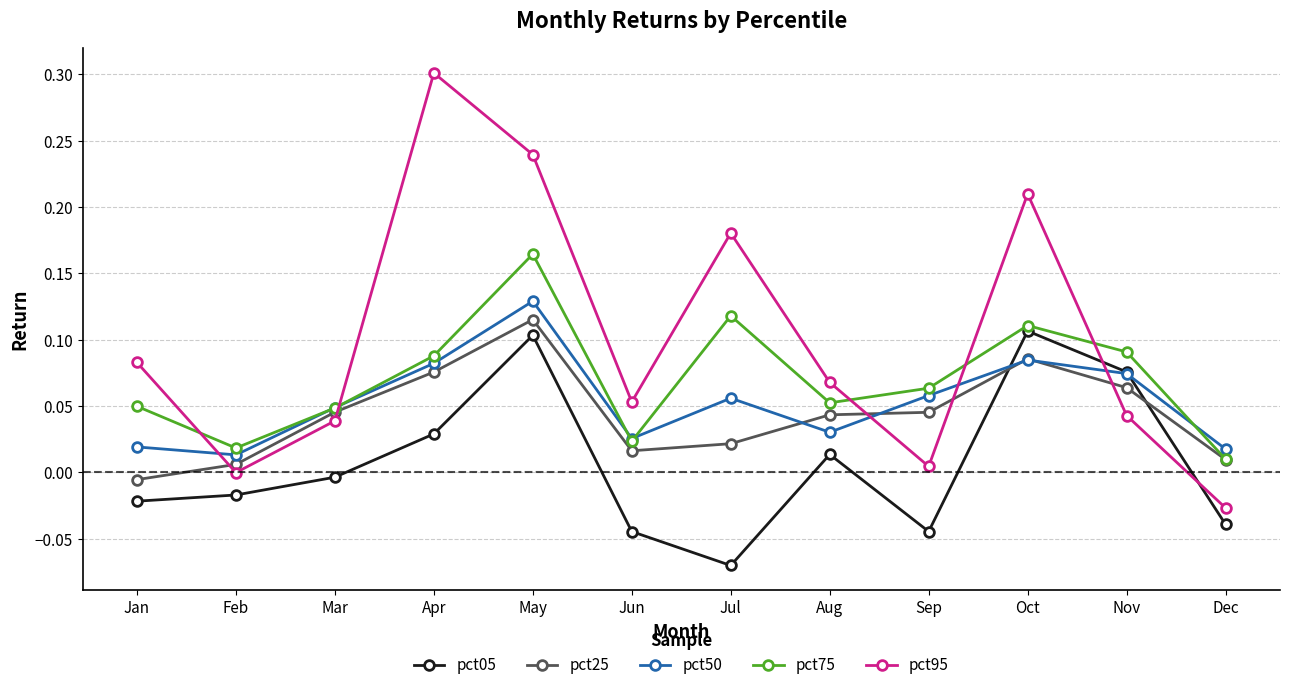

At which label is pct95 closest to 0?

Feb